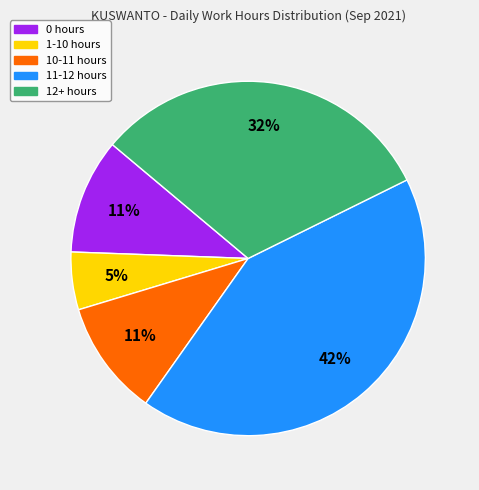

Does any single category account for the majority?

No